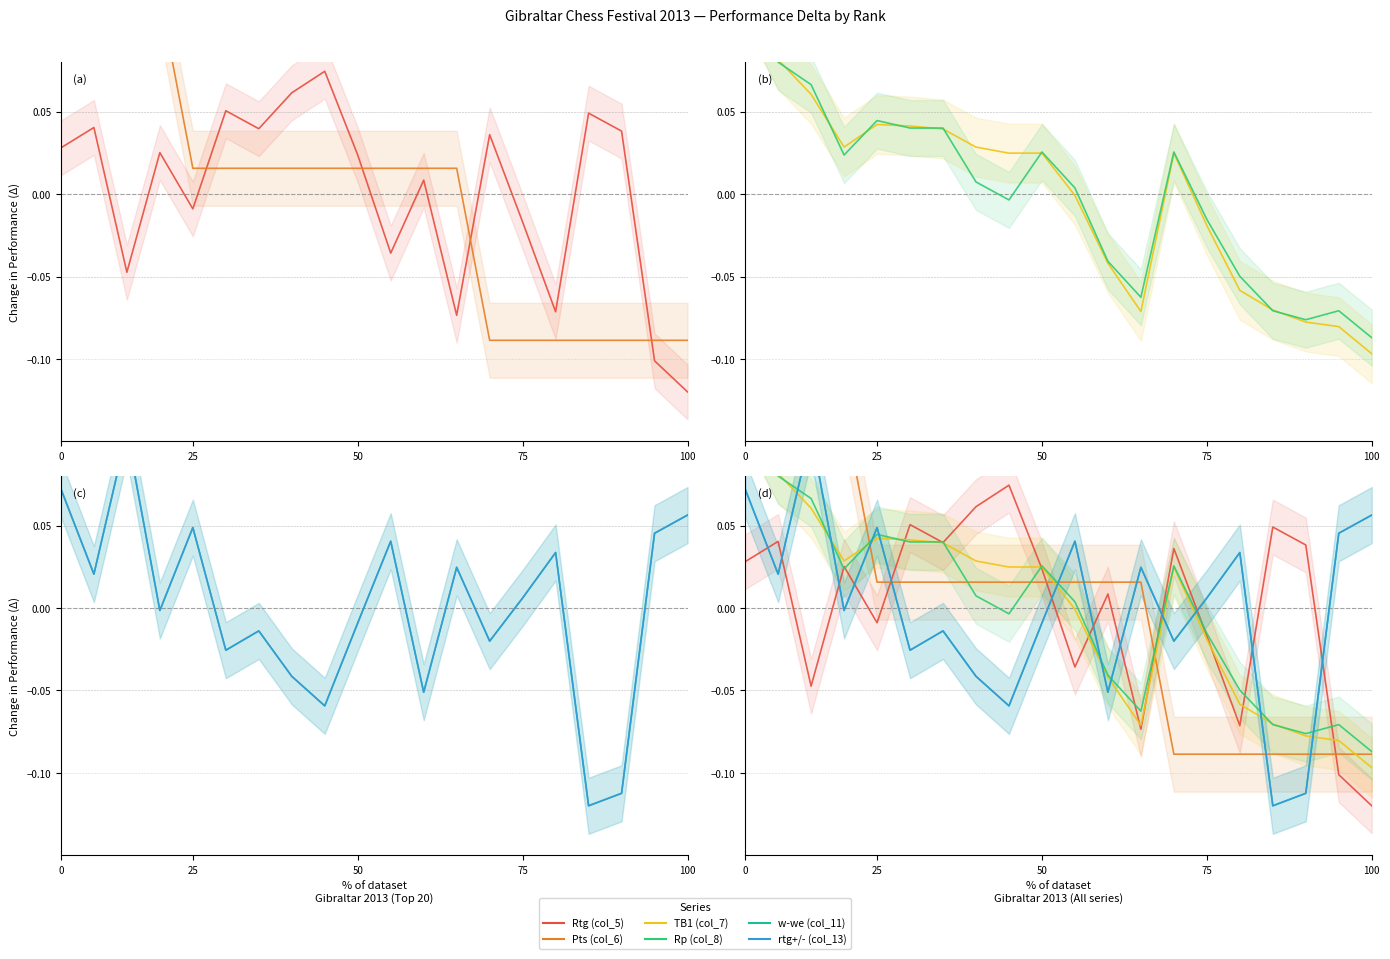

How many lines are shown in the chart?

6